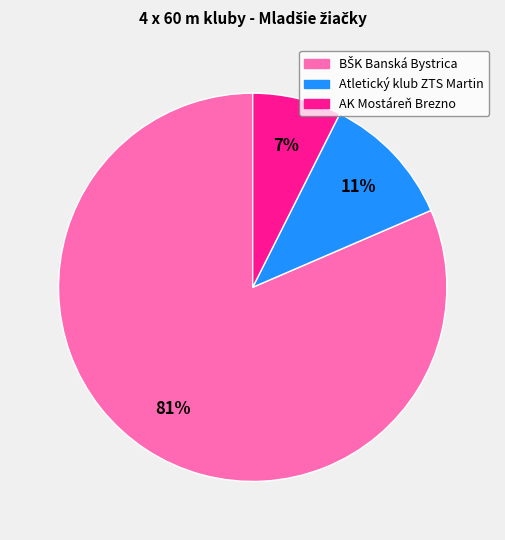

Is it true that AK Mostáreň Brezno is 7% of the pie?

True